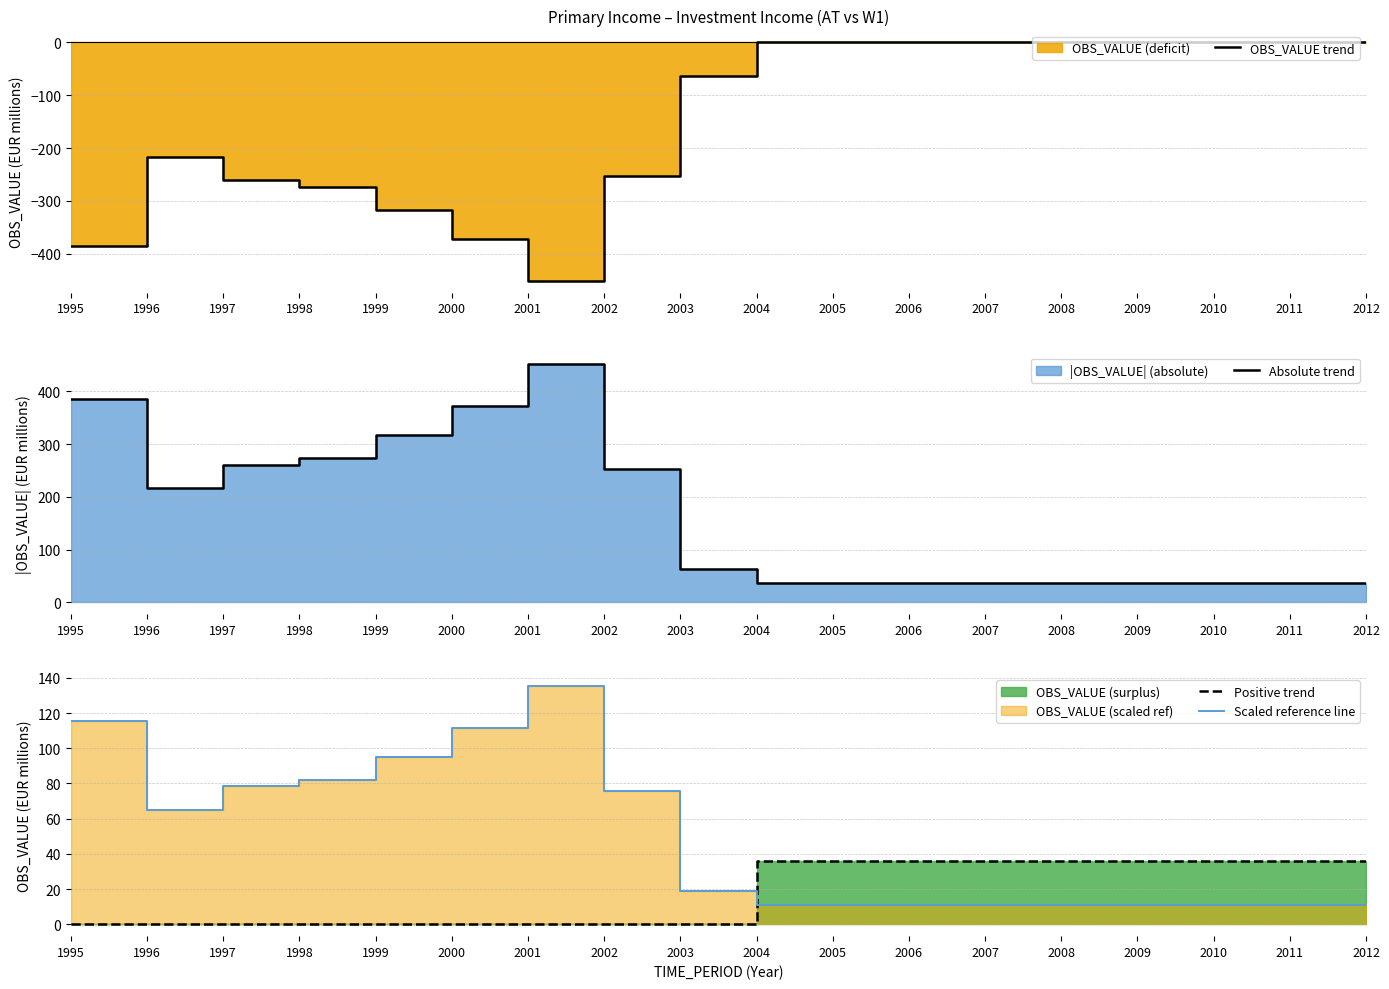

Rank the series at 1998 from lowest to highest value.

OBS_VALUE trend, Positive trend, Scaled reference line, Absolute trend